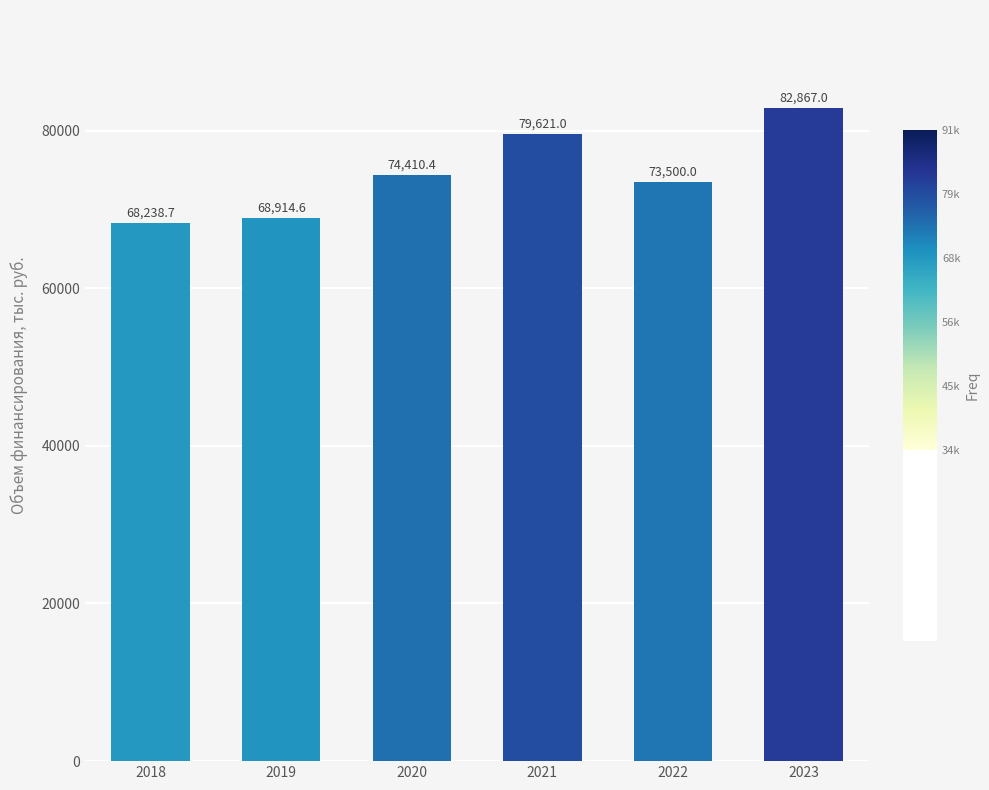

List the labels in order of value, smallest first.

2018, 2019, 2022, 2020, 2021, 2023